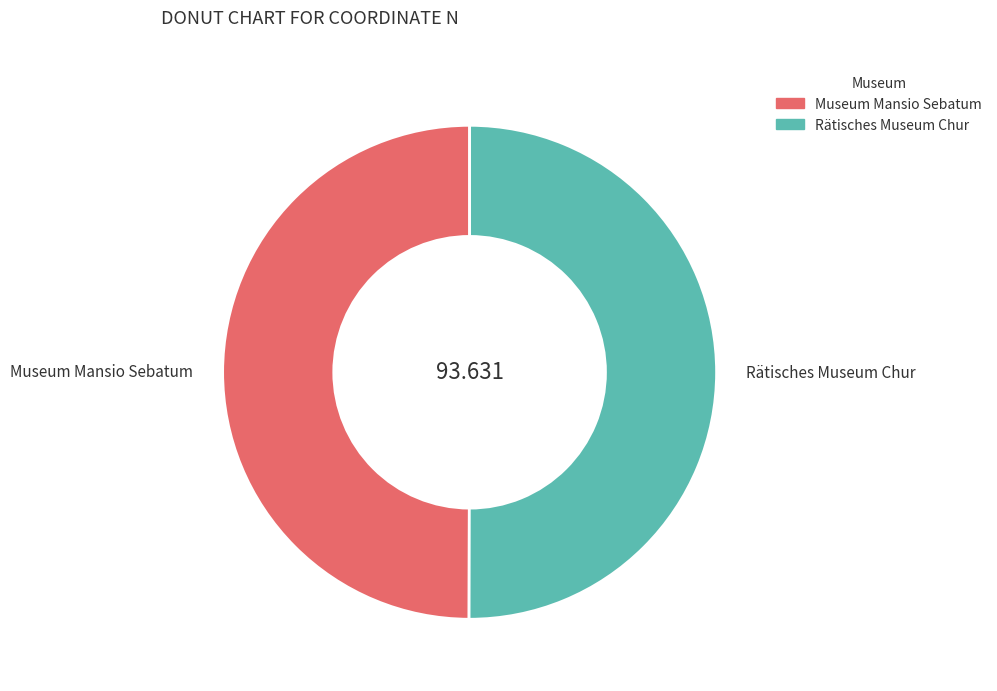

Count the number of slices in the pie.

2